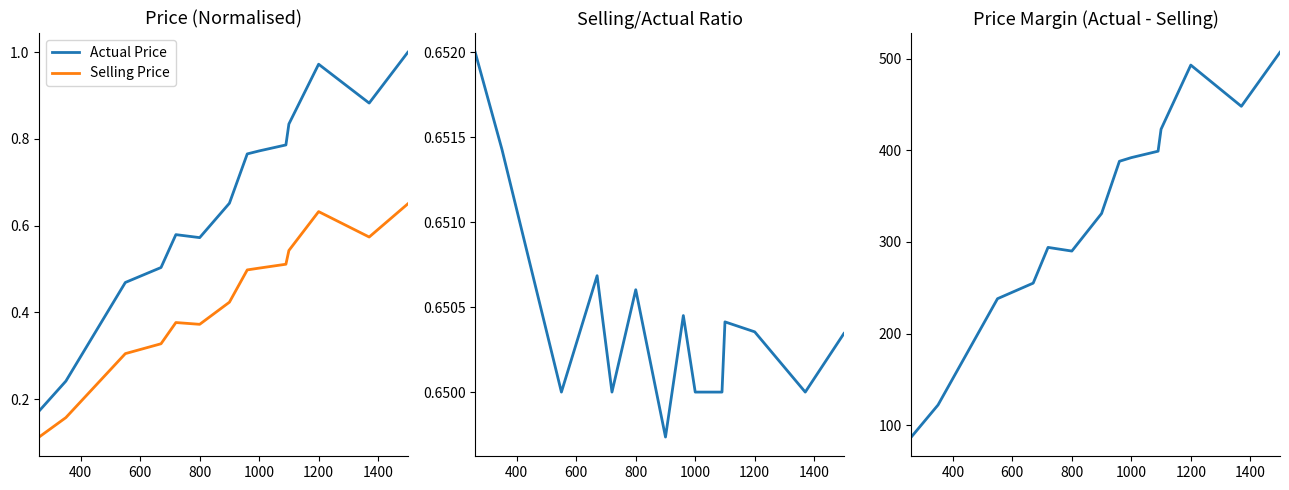

The Actual Price series shows 0.5 at 1000. True or false?

False